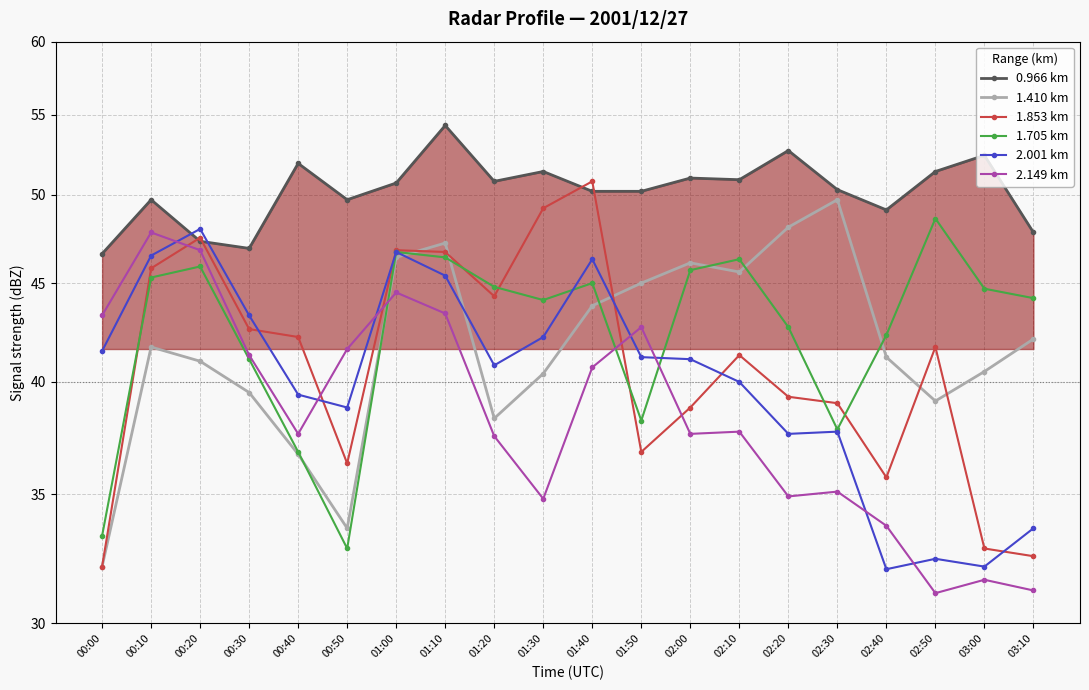

What is the minimum value shown in the chart?

31.1